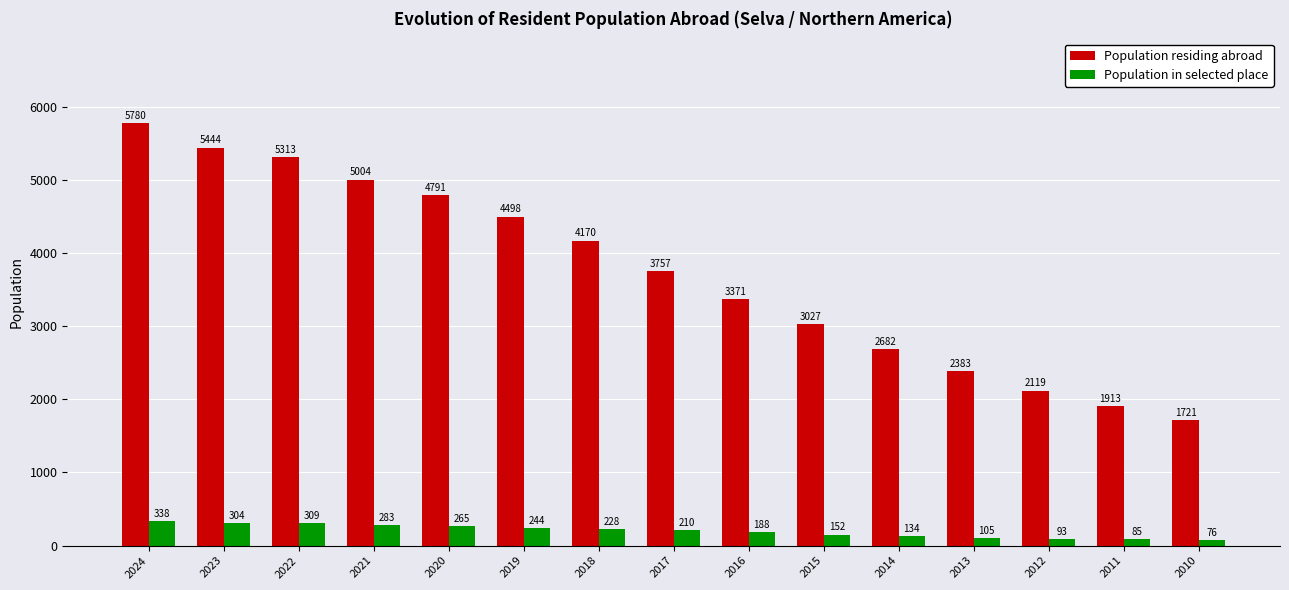

At which category is the sum across all series the highest?

2024